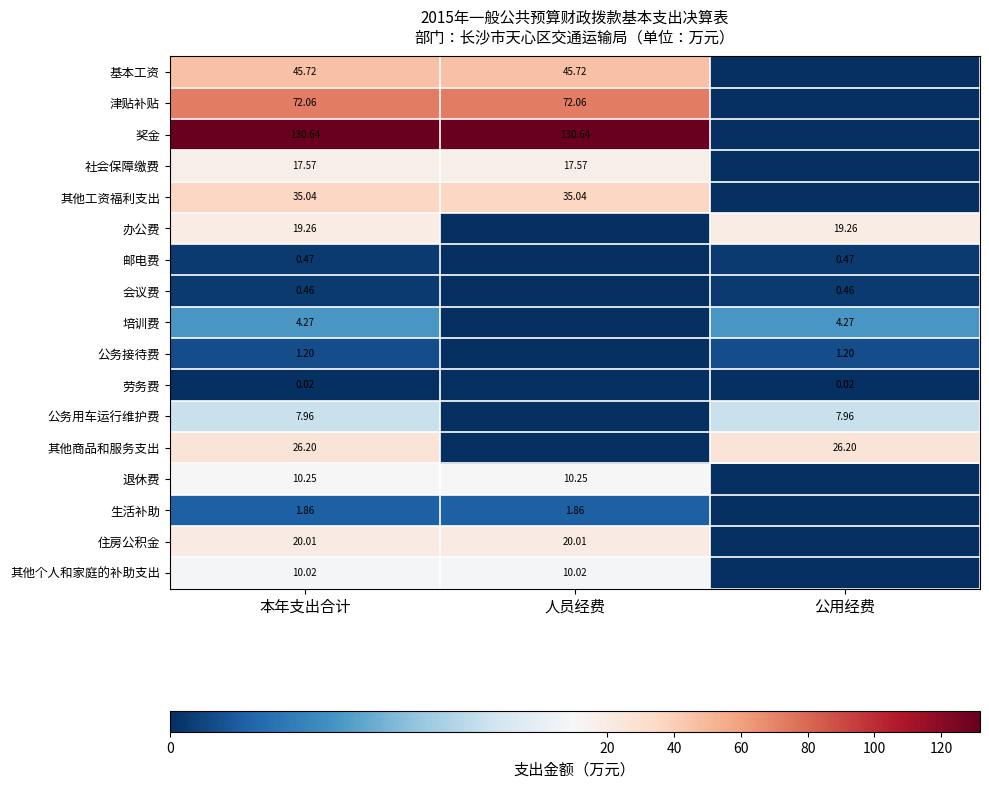

Is it true that 其他工资福利支出 equals 35.0 at 人员经费?

True